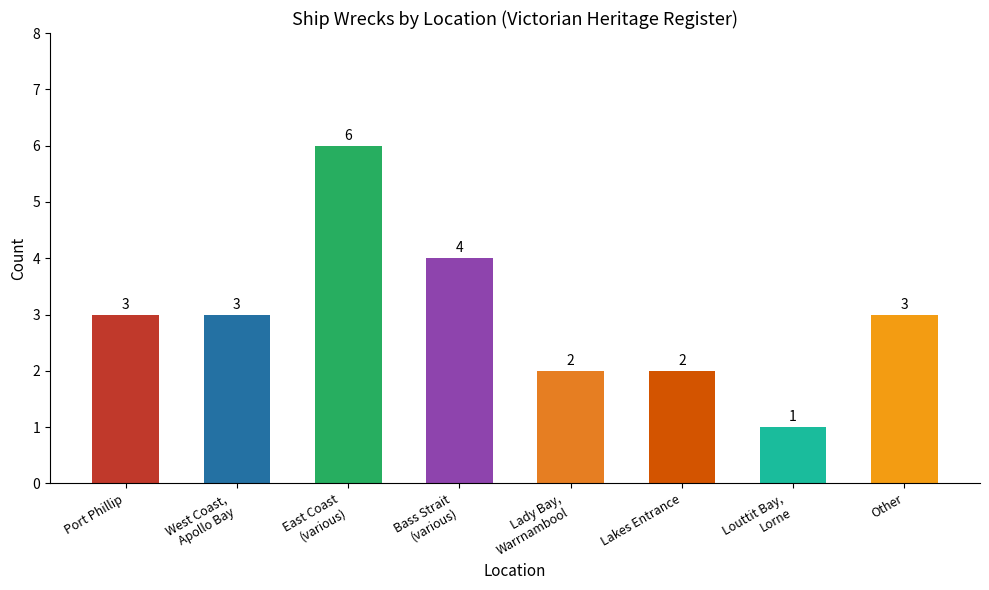

What is the maximum value shown in the chart?

6